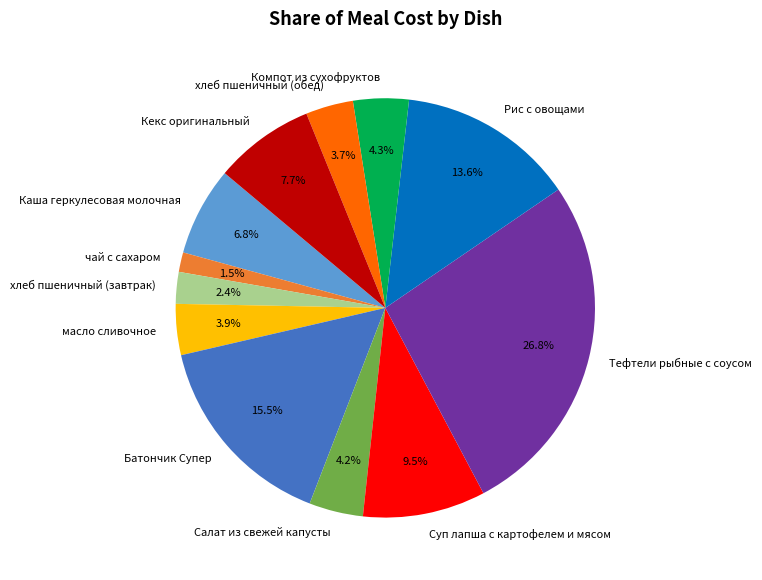

To the nearest percent, what is the average slice percentage?

8%